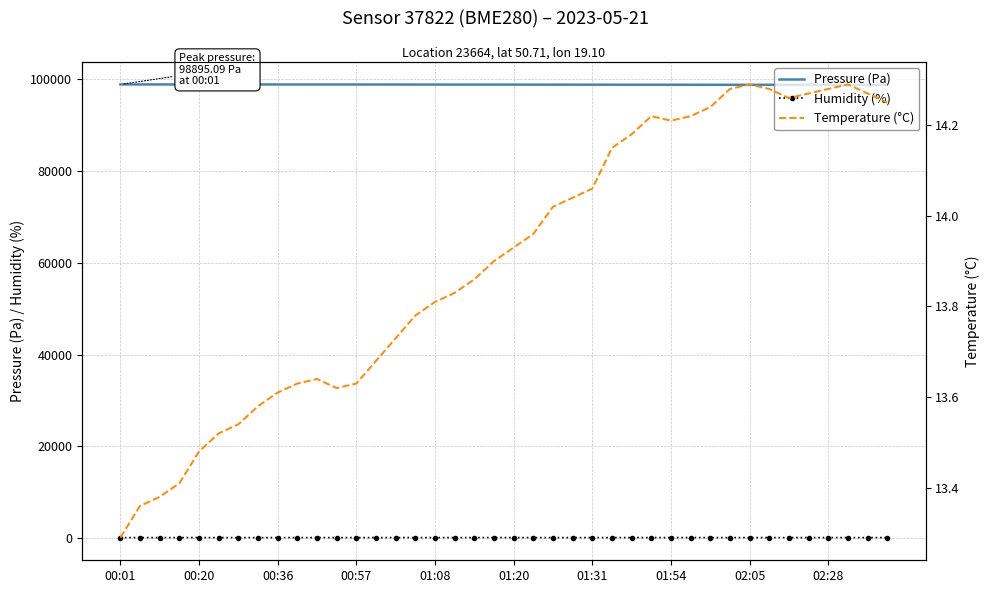

What is the difference between the maximum and minimum values in the Pressure (Pa) series?

94.8